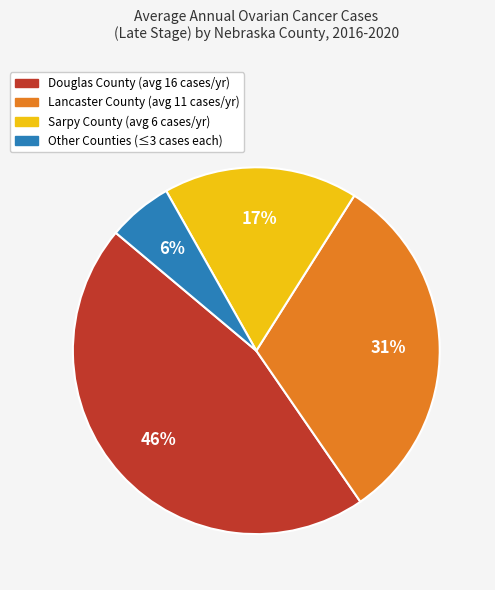

Is there a majority slice in this chart?

No